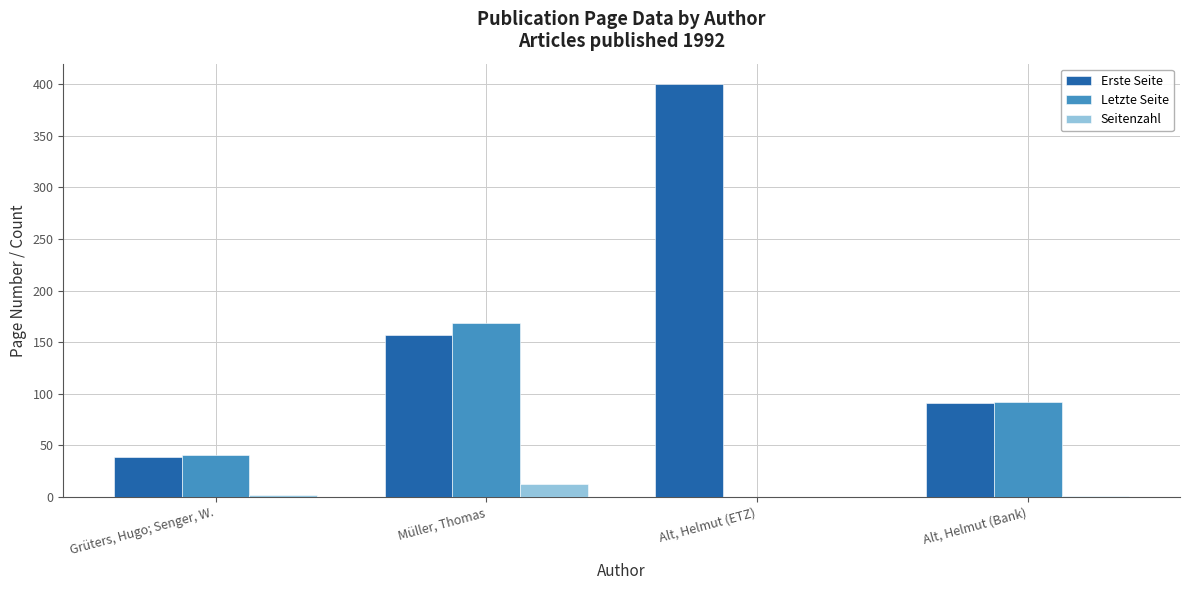

The value of Erste Seite at Müller, Thomas is 157. True or false?

True